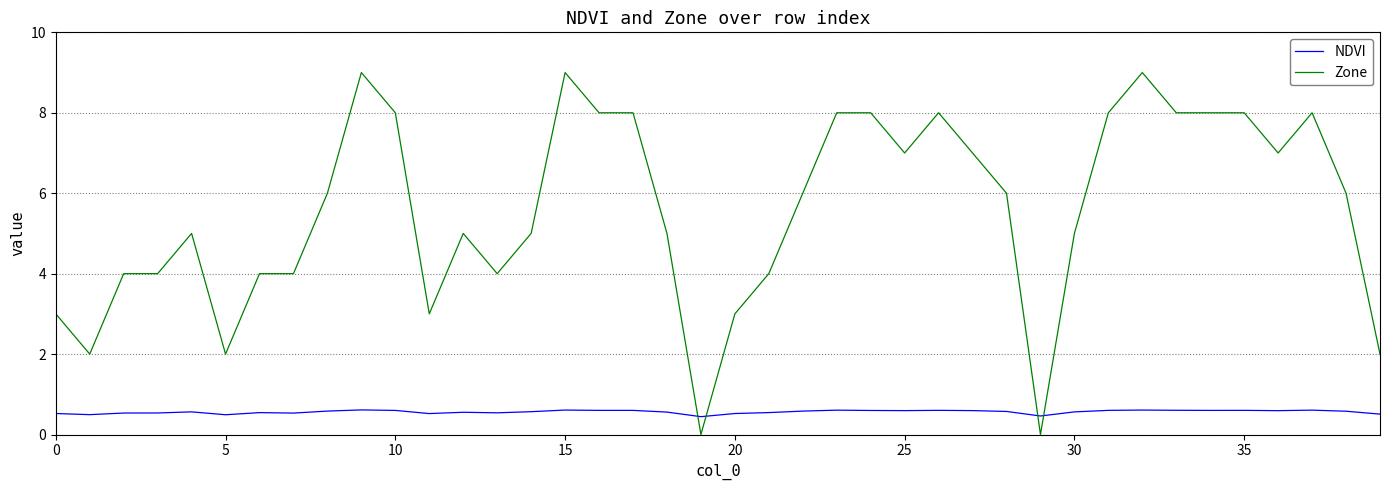

Rank the series by their average value, from highest to lowest.

Zone, NDVI